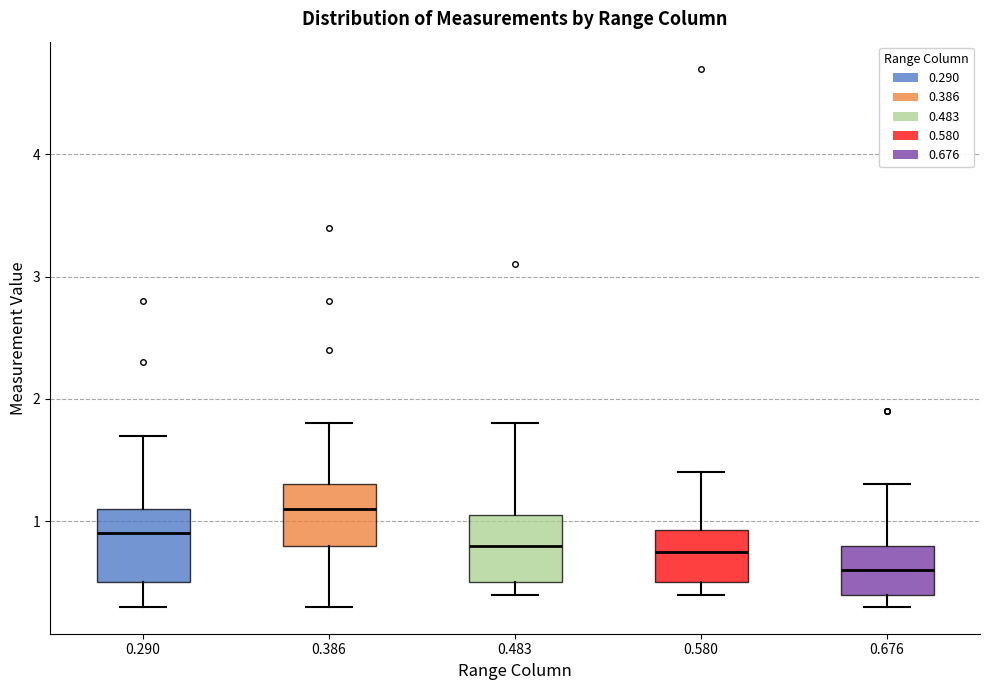

Which box's median line is the lowest?

0.676